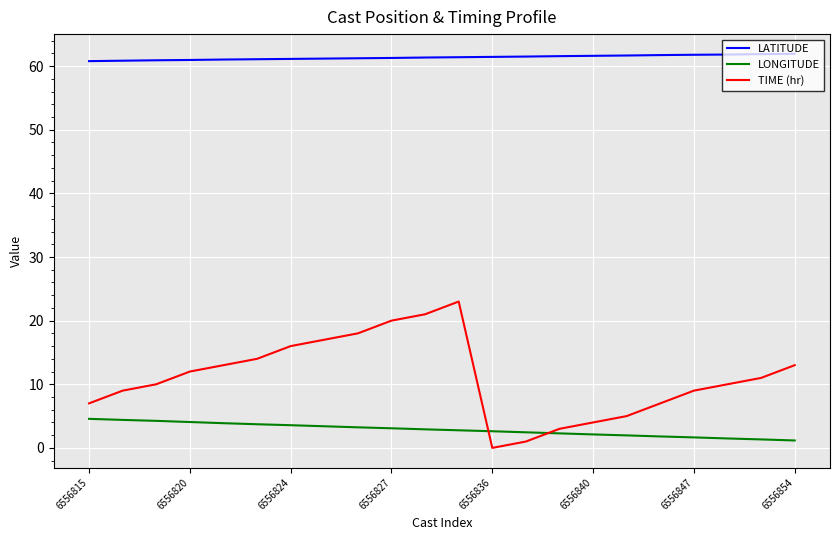

Does the chart have visible grid lines?

Yes